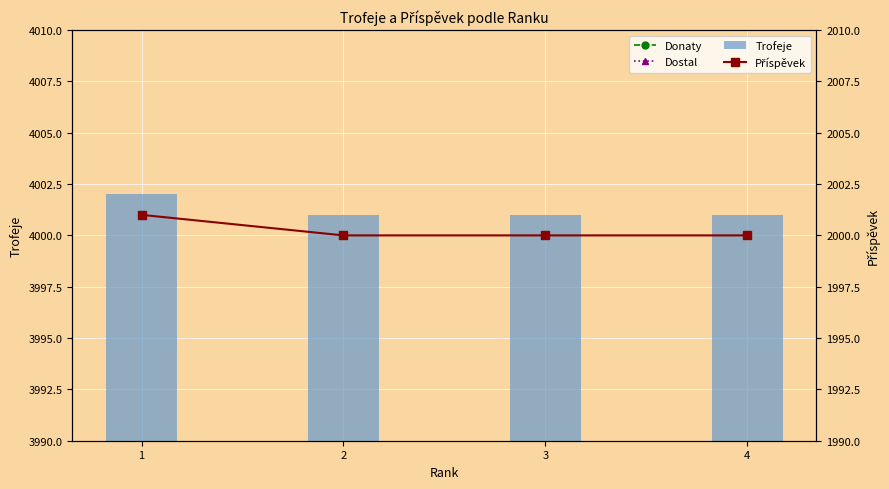

What is the average value of the Trofeje series?

4001